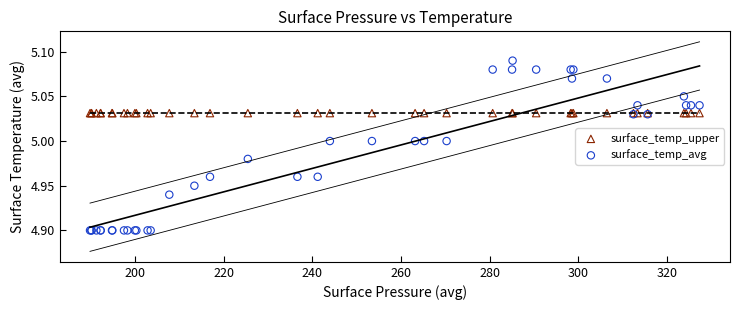

Which series contains the lowest Y value?

surface_temp_avg